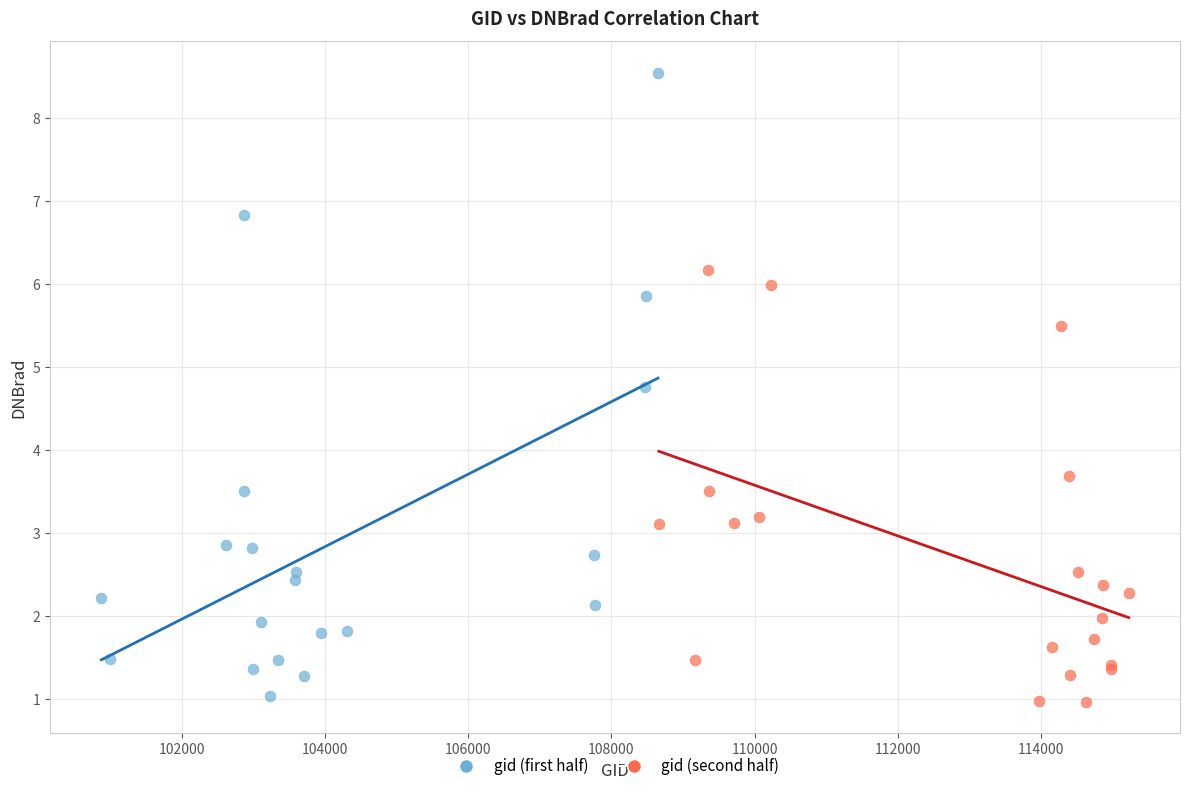

Which series reaches the maximum Y coordinate?

gid (first half)